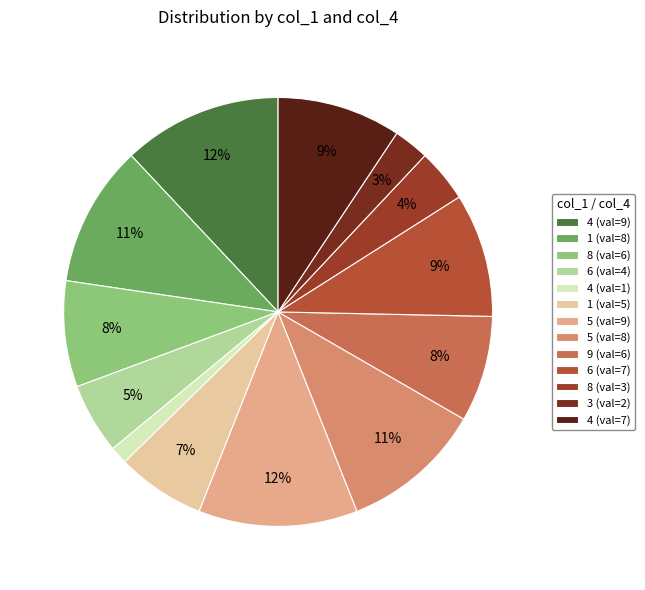

How many segments does this pie chart have?

13